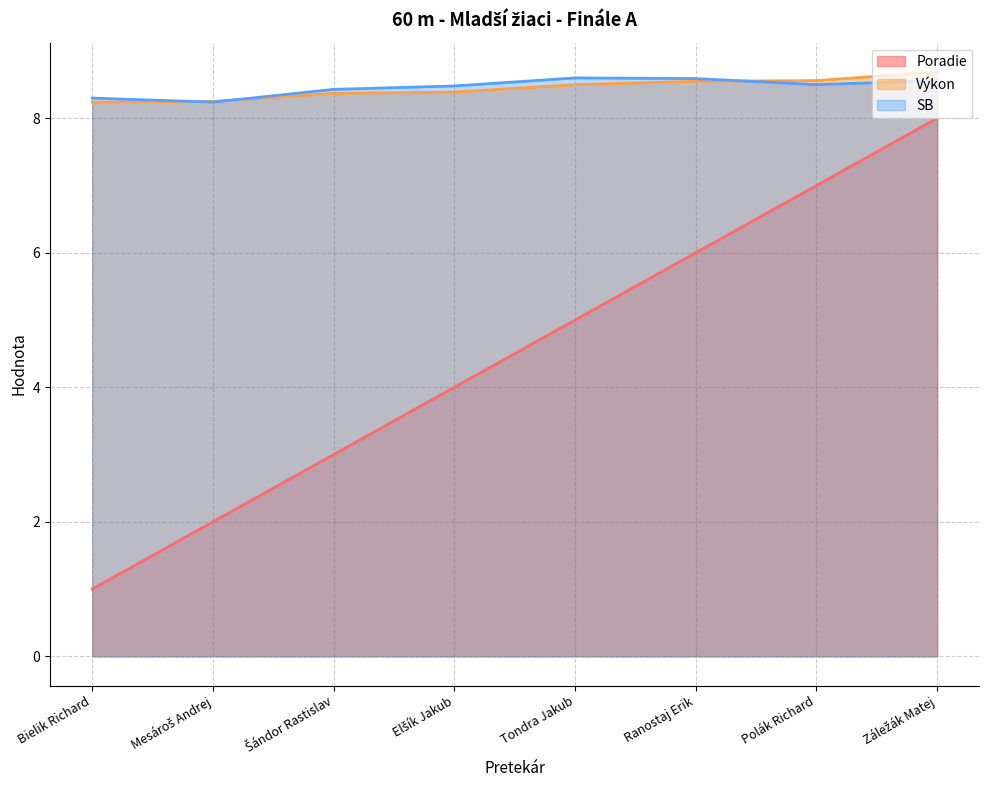

Which category has the lowest value in the Poradie series?

Bielik Richard